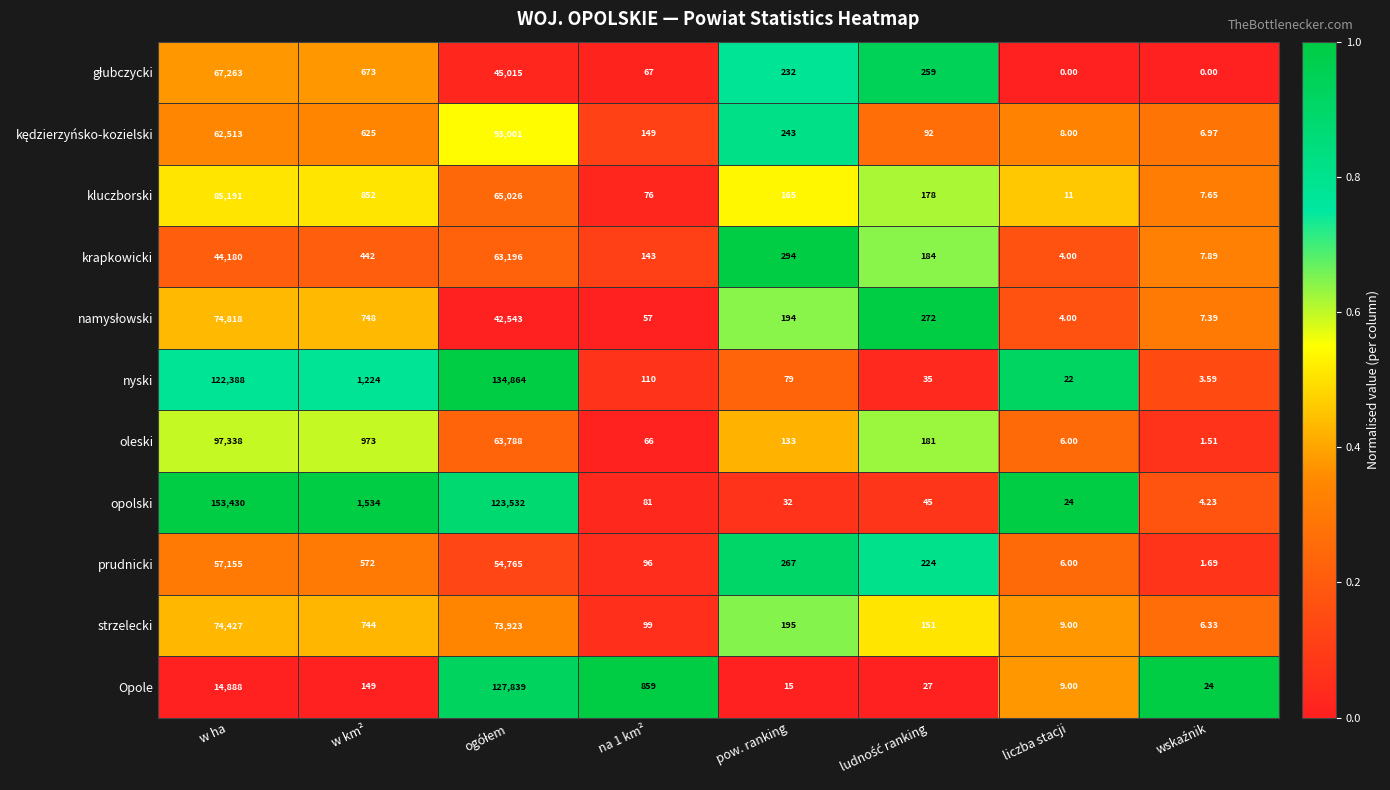

At which label does strzelecki first exceed 195?

w ha